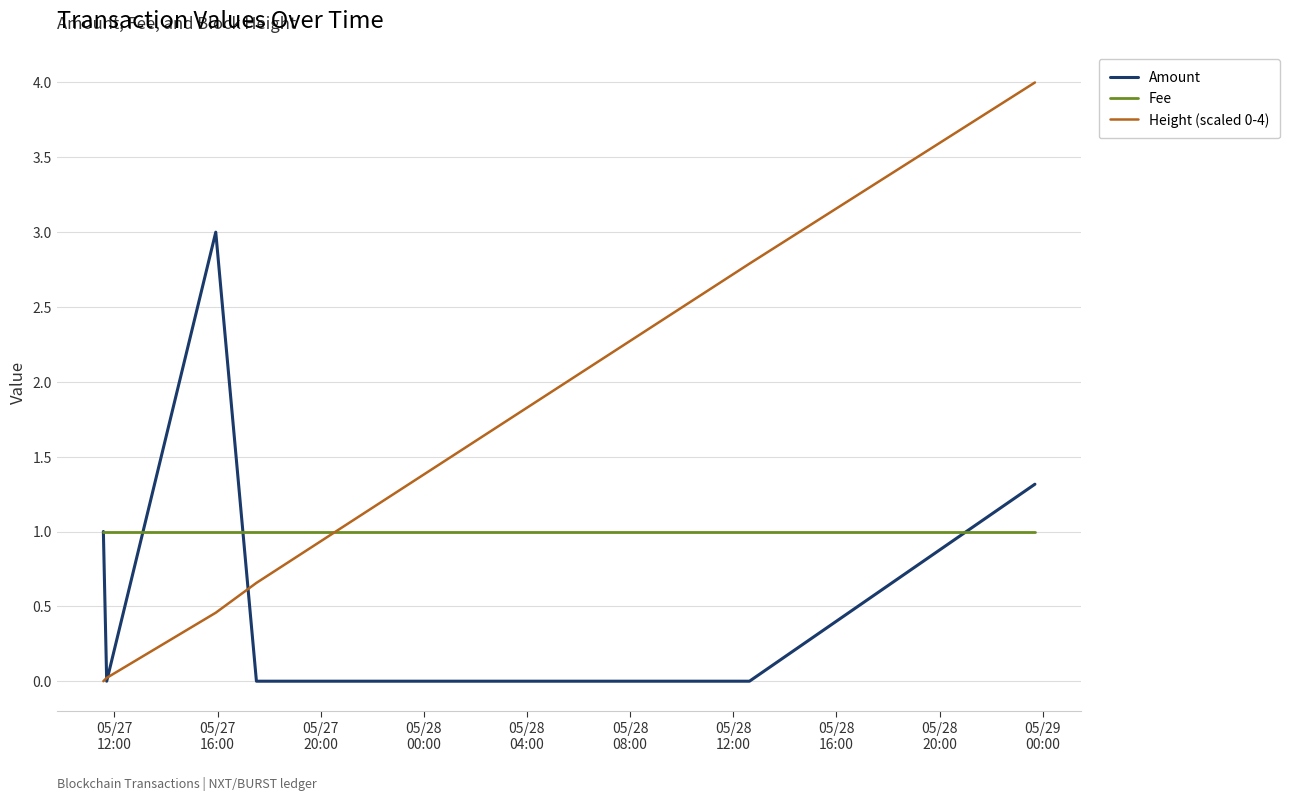

What is the average value of the Height (scaled 0-4) series?

1.3